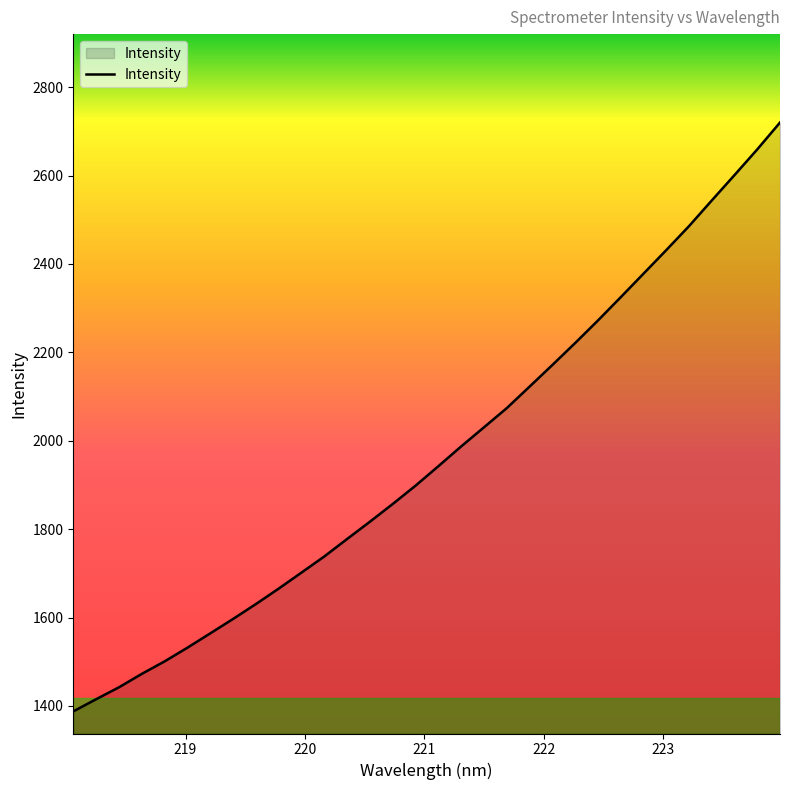

What is the difference between the maximum and minimum values?

1332.2